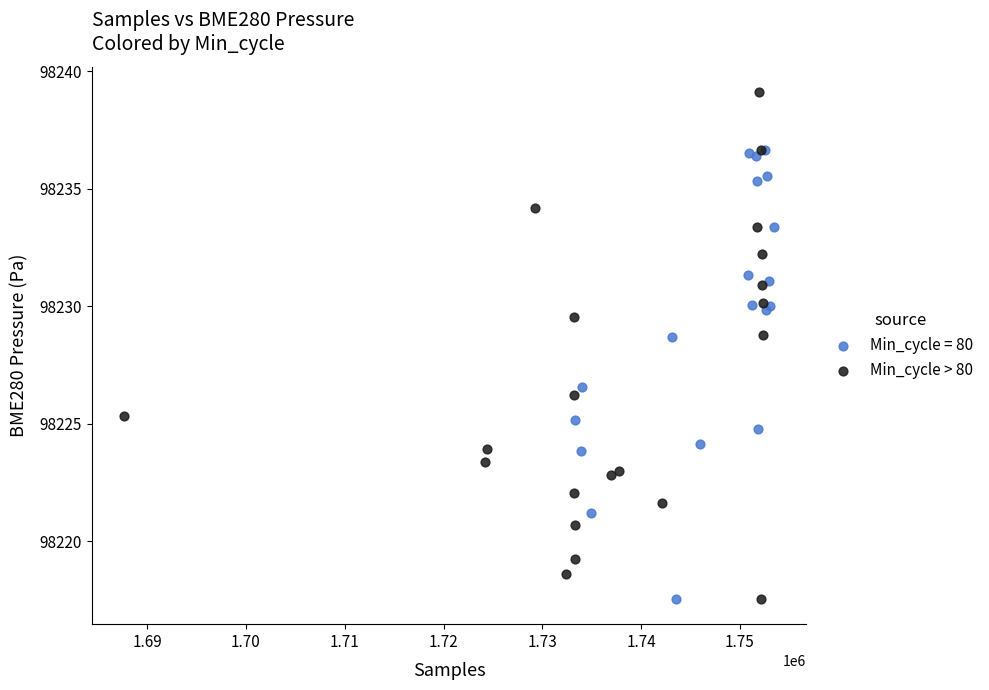

Which series reaches the maximum Y coordinate?

Min_cycle > 80